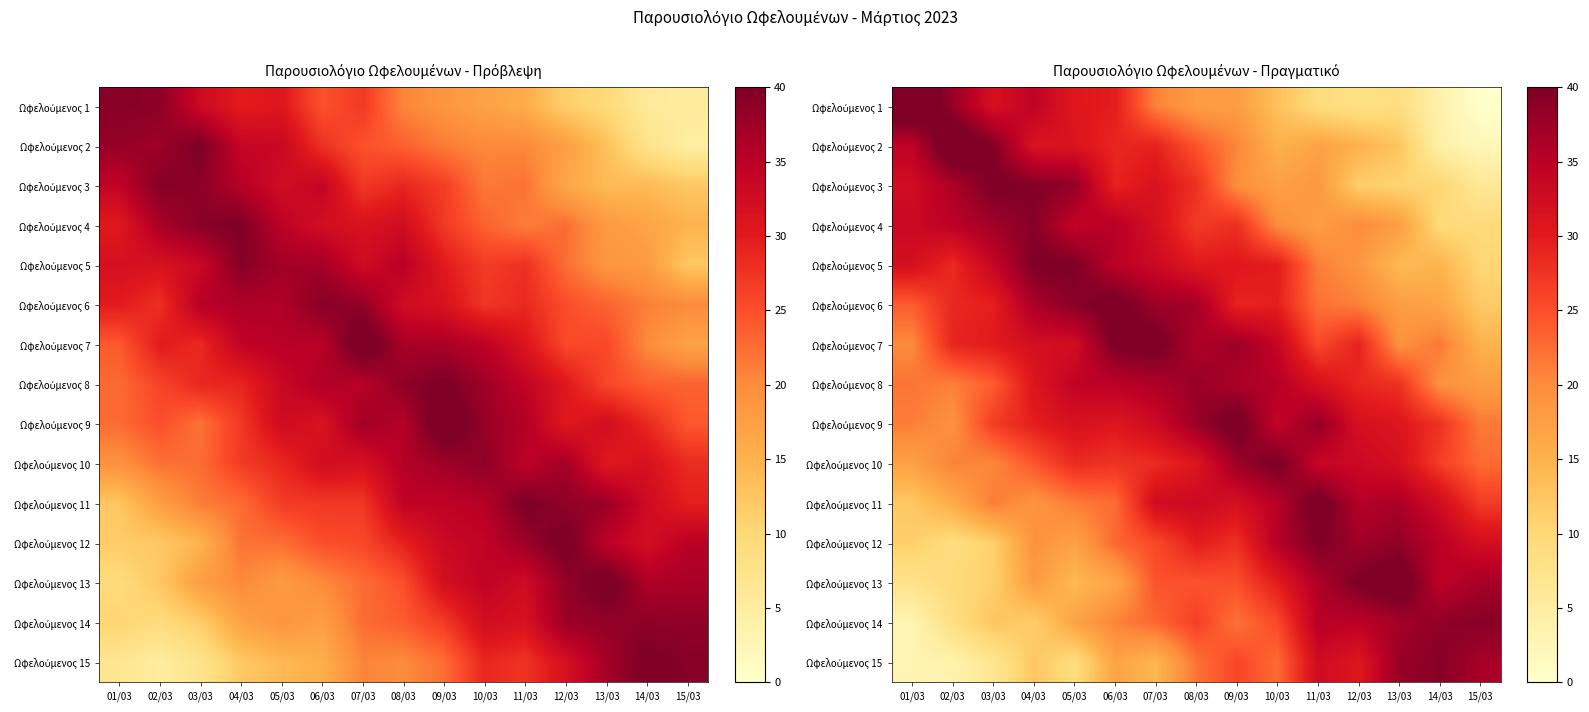

How many values in the Ωφελούμενος 3 series exceed 27?

8